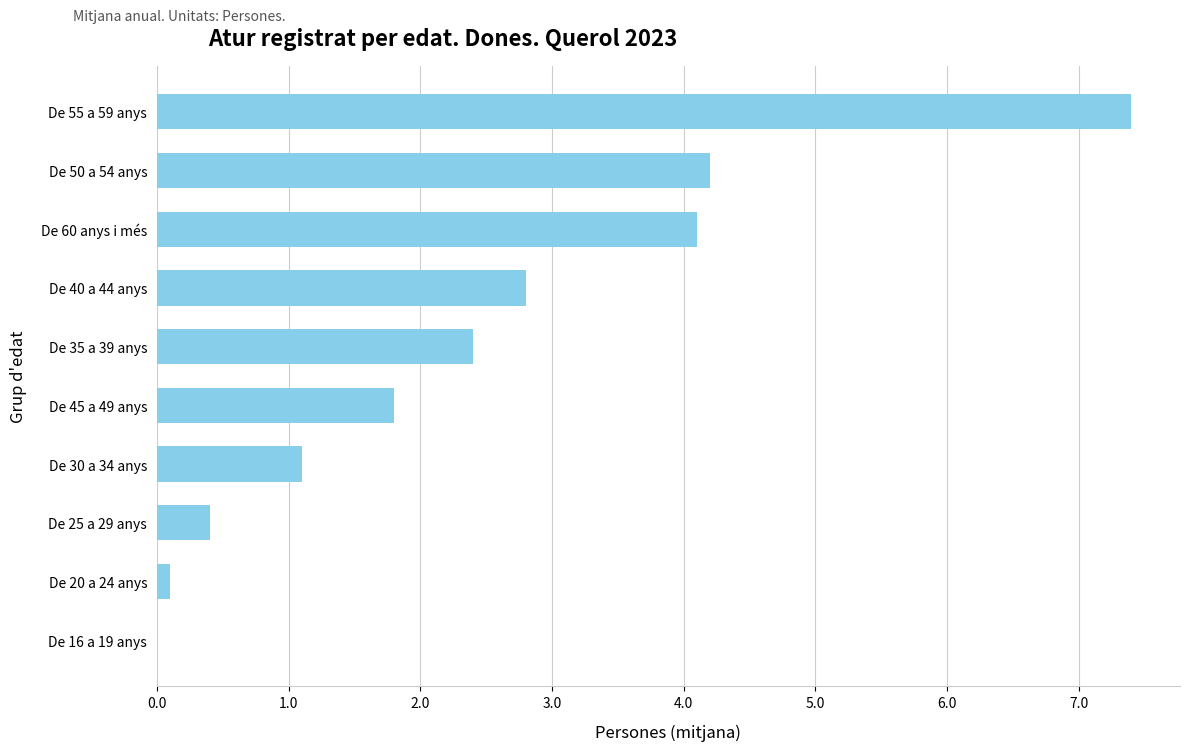

What is the ratio of the value at De 30 a 34 anys to the value at De 35 a 39 anys?

0.5